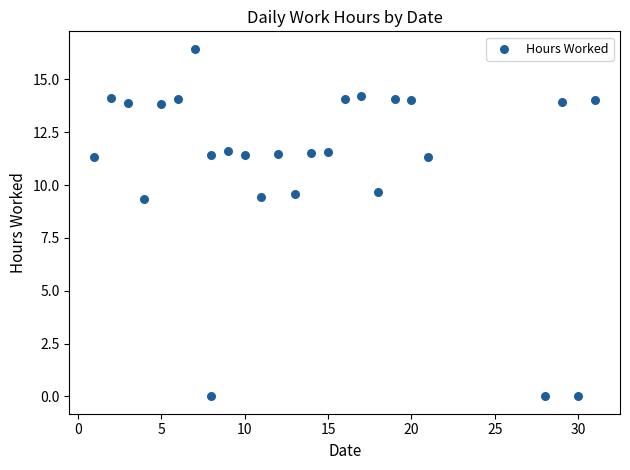

What is the range of X values (max minus min)?

30.0